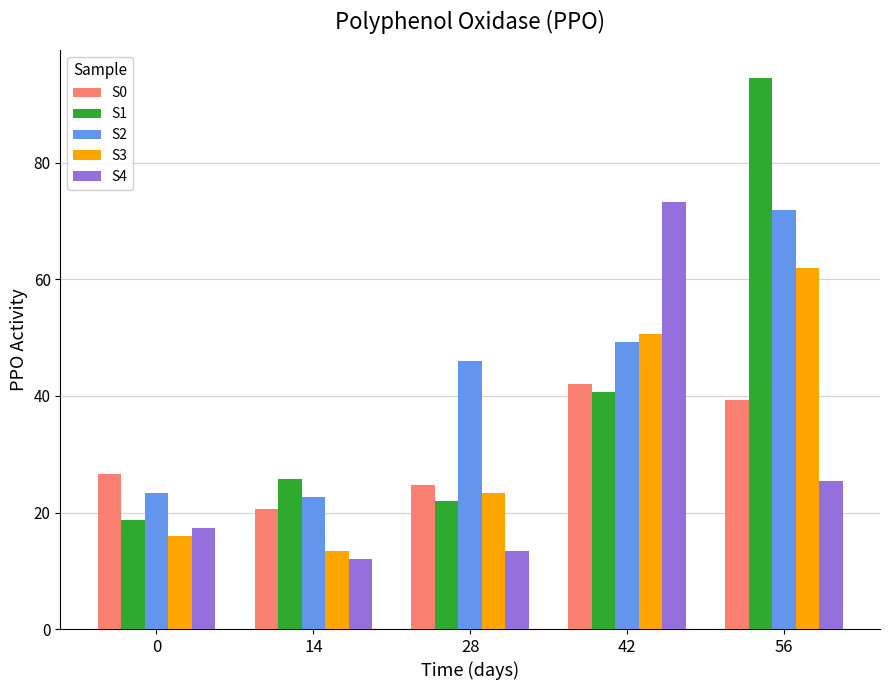

List the labels in order of S1 value, largest first.

56, 42, 14, 28, 0